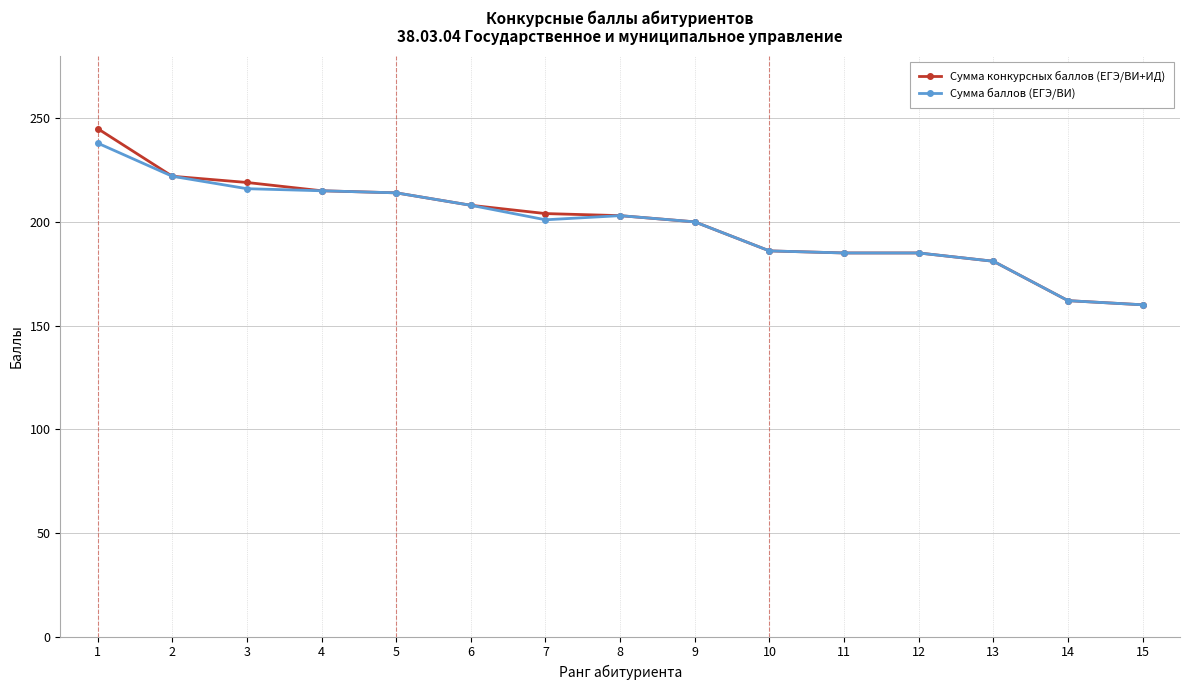

What is the greatest value displayed?

245